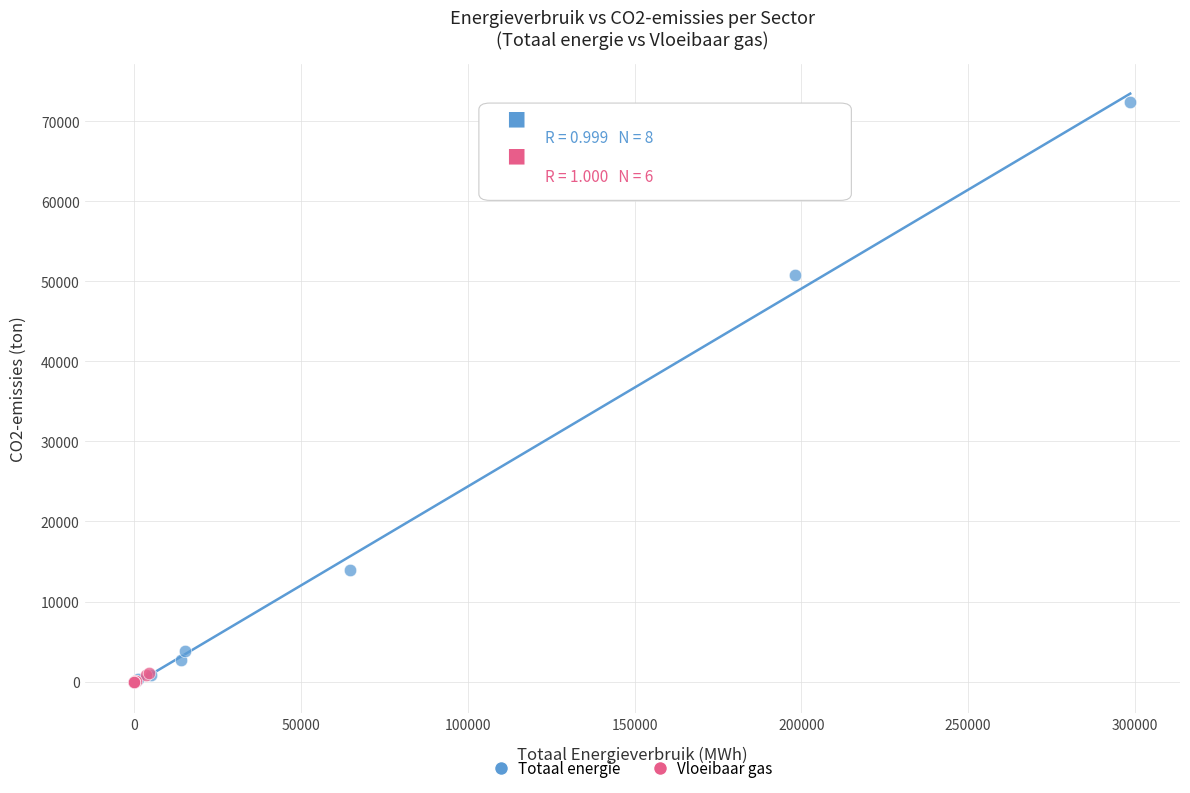

Which series contains the highest Y value?

Totaal energie